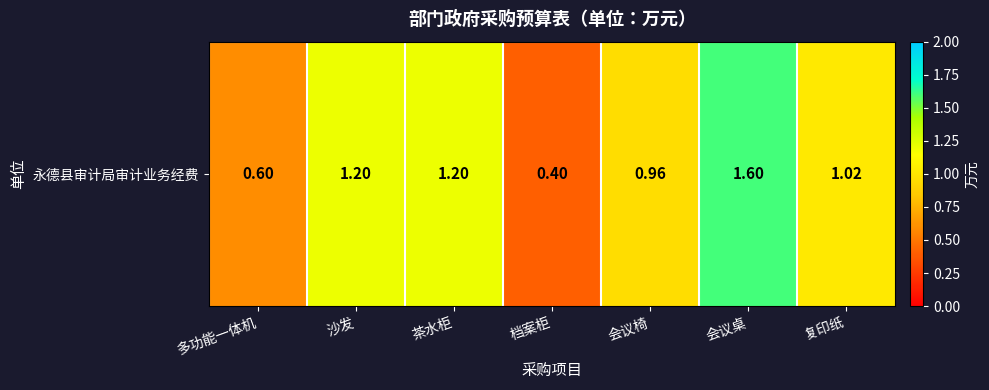

Where does the data first go above 1?

沙发